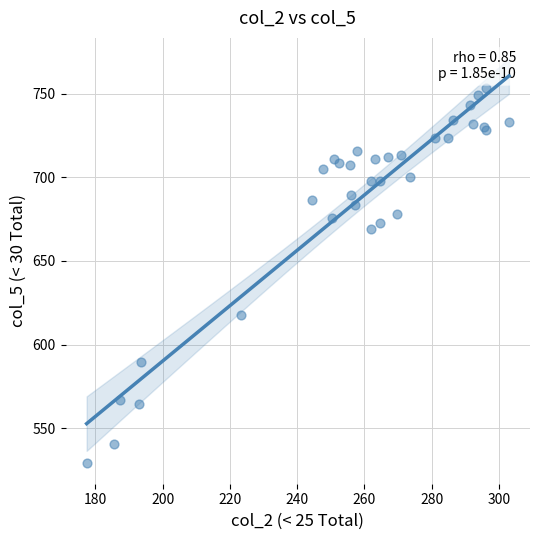

What Y value in the scatter plot is closest to 641?

617.8